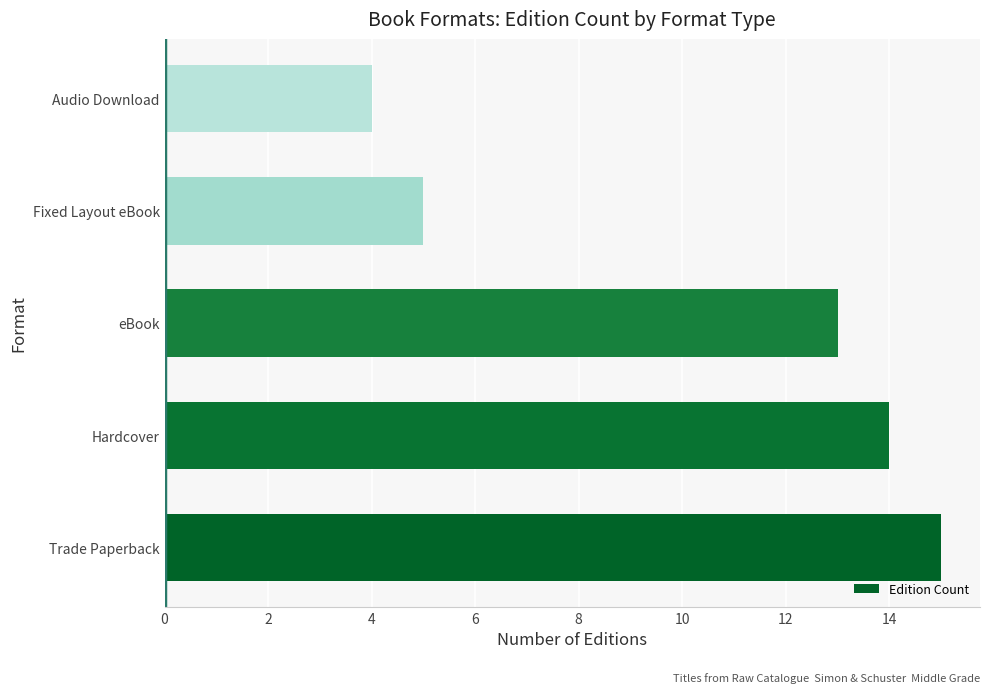

True or false: the data shows 6 at Audio Download.

False